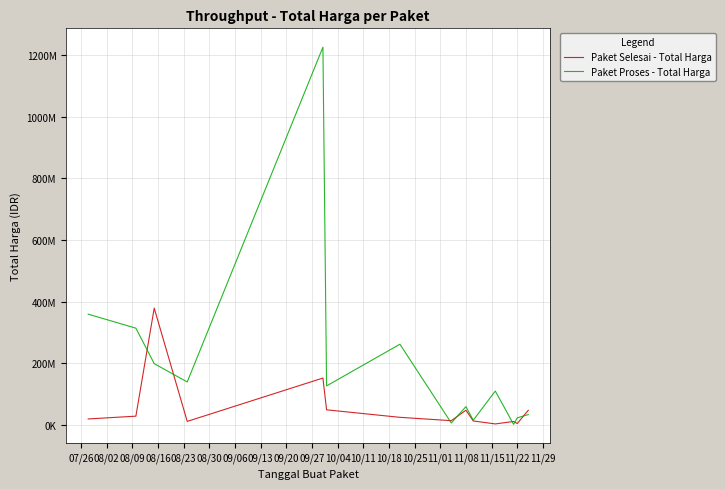

Where does the Paket Proses - Total Harga series first go above 127000000?

07/26